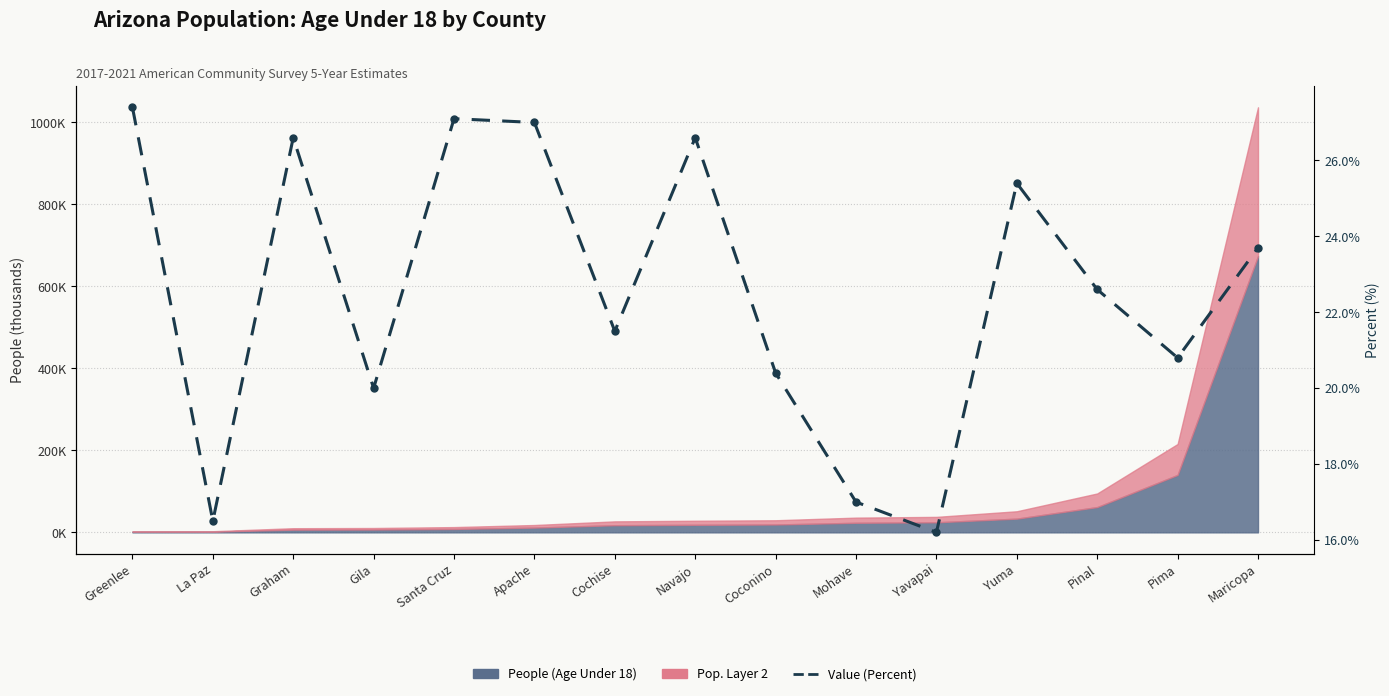

Is it true that the value at Yavapai is 22.3?

False